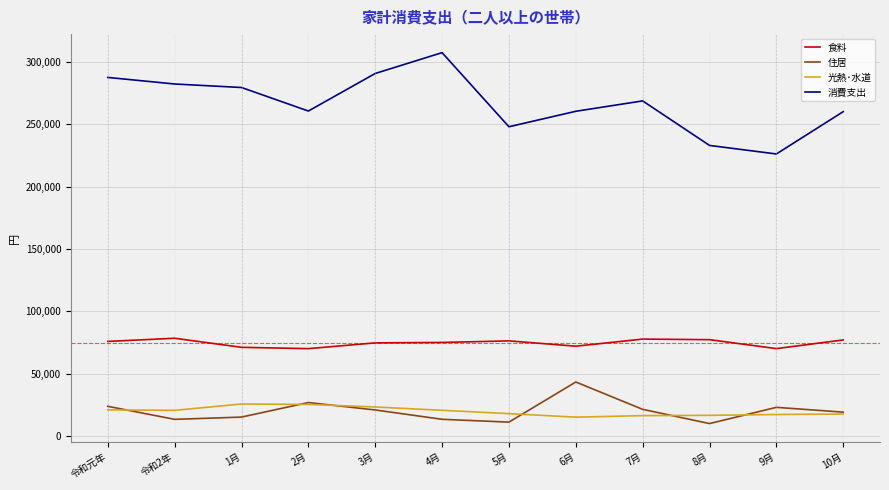

The value of 消費支出 at 5月 is 147503. True or false?

False